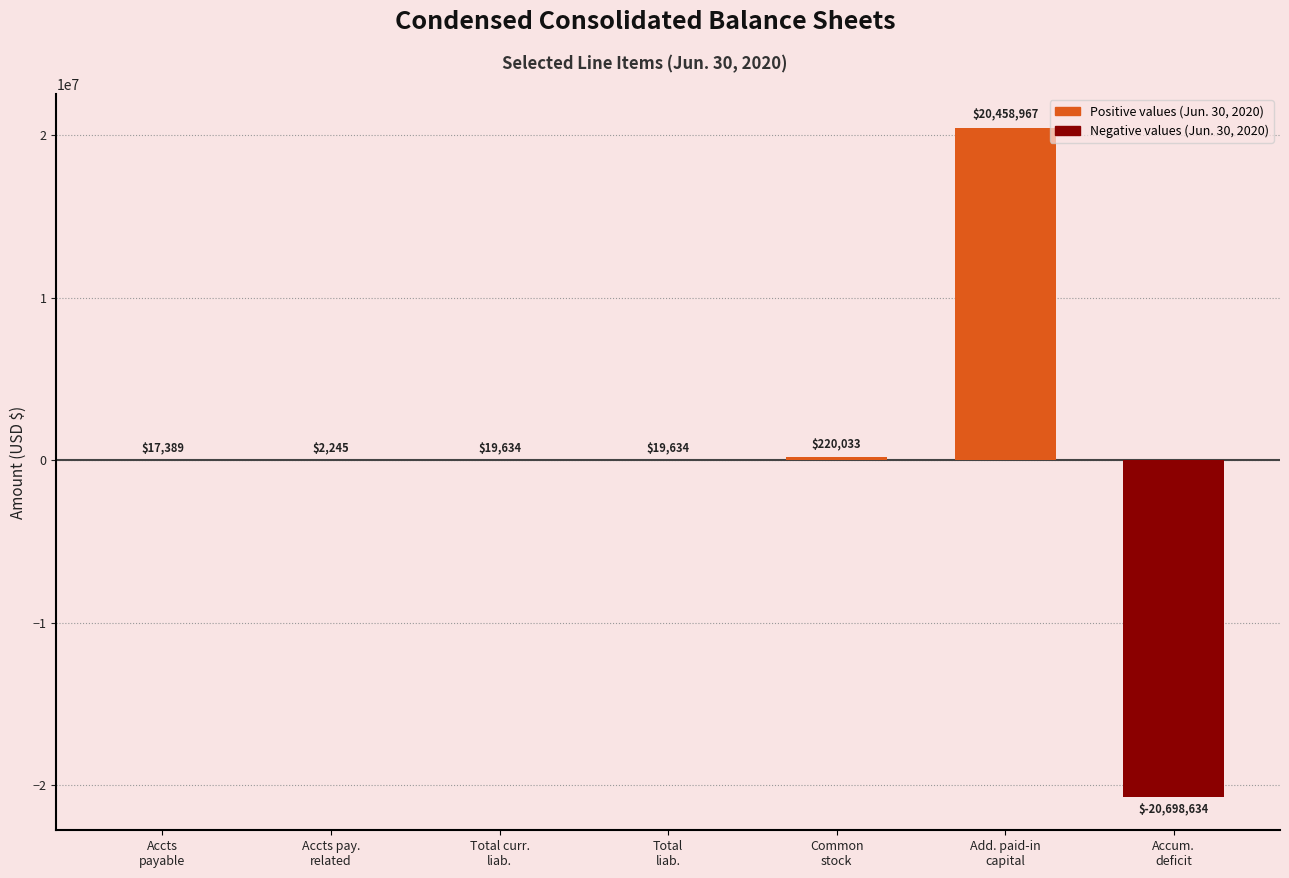

What is the greatest value displayed?

20458967